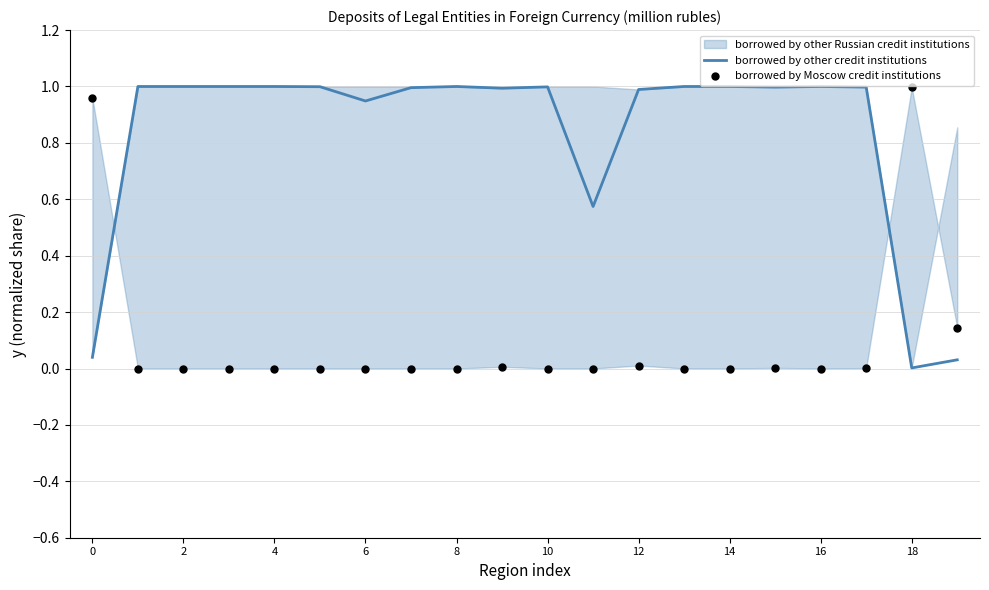

Which series has the largest total across all categories?

borrowed by other credit institutions